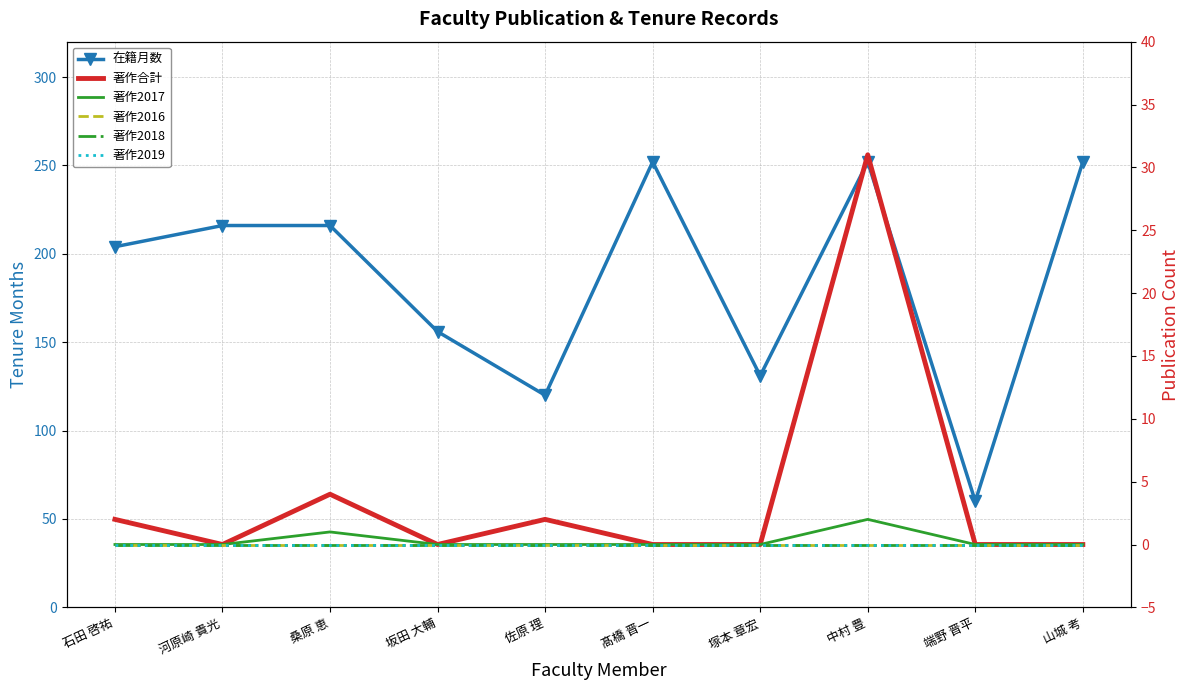

Rank the series at 坂田 大輔 from lowest to highest value.

著作合計, 著作2017, 著作2016, 著作2018, 著作2019, 在籍月数